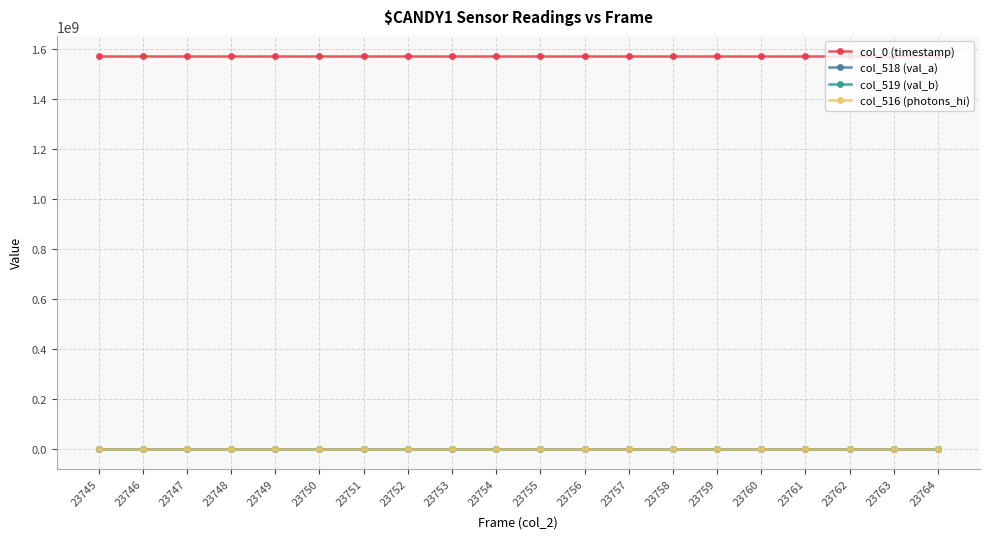

How many data points in col_519 (val_b) are less than 39589?

10